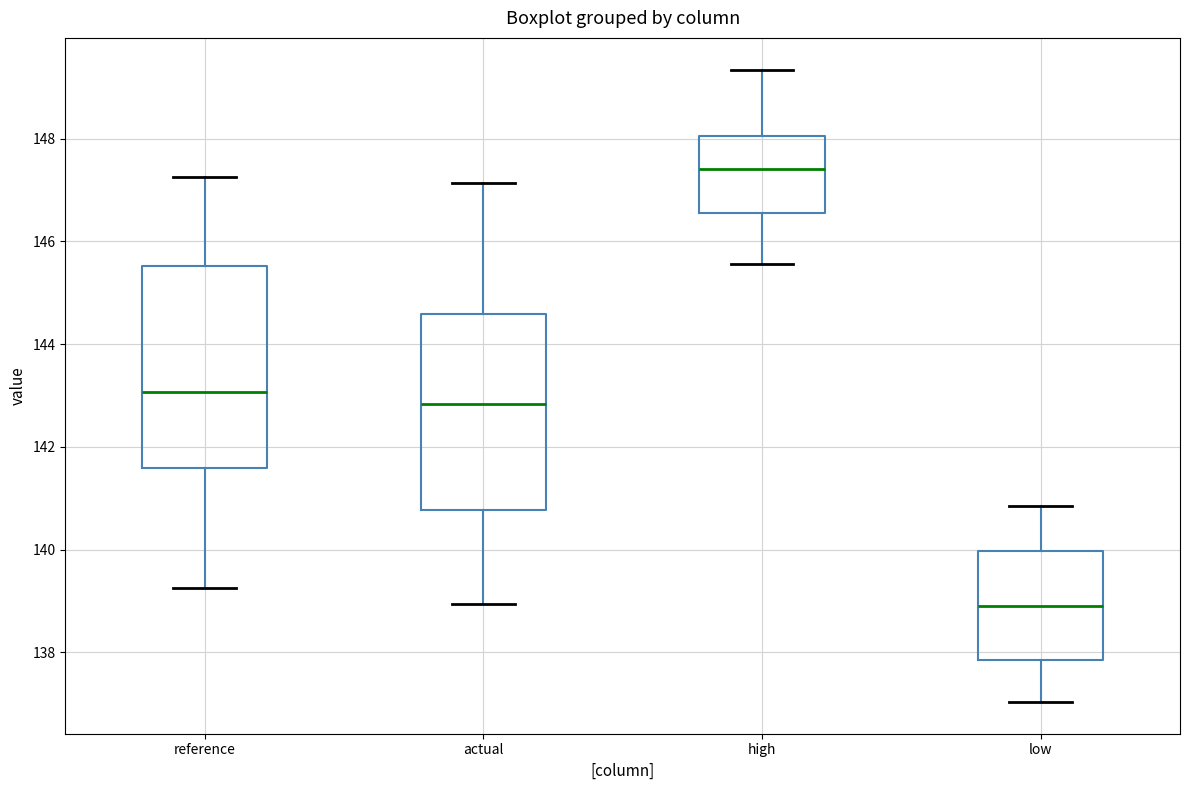

Which box has the highest median line?

high